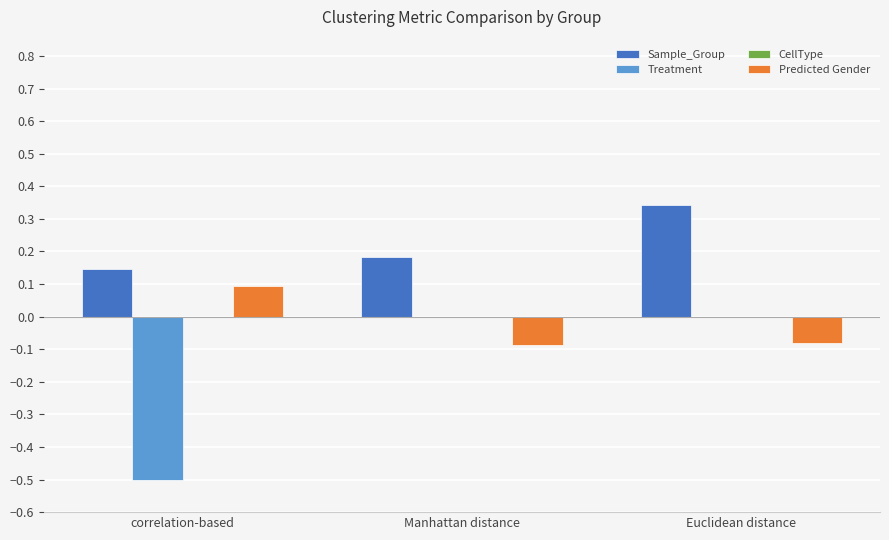

The Treatment series shows -0.8 at correlation-based. True or false?

False